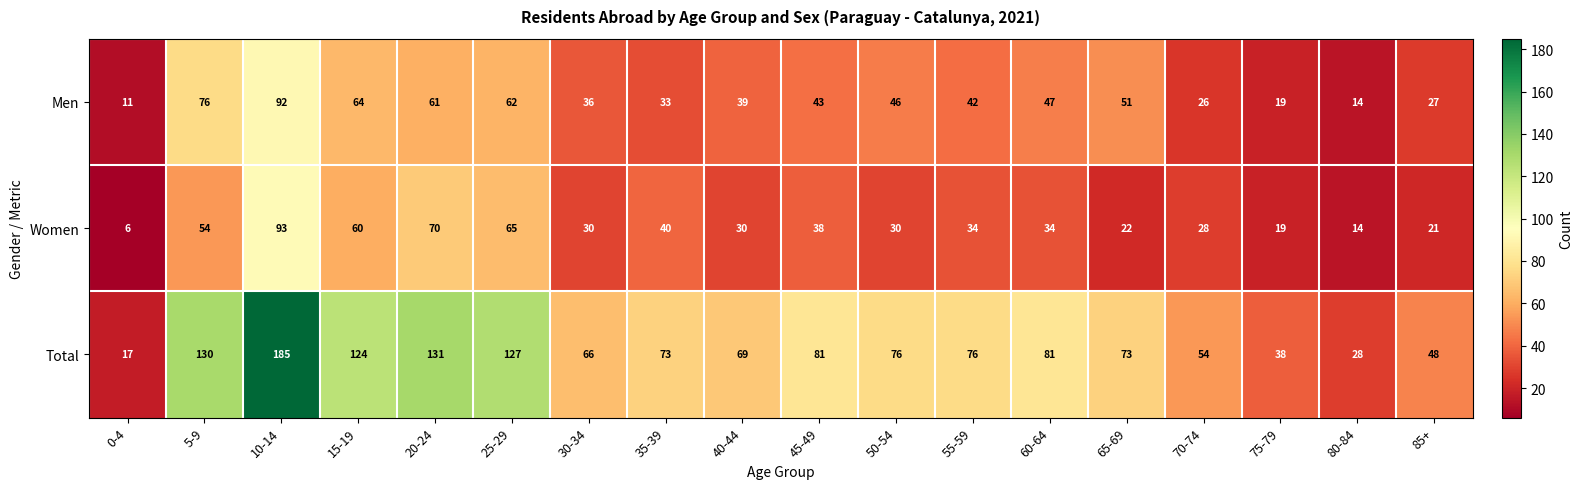

How many data points does each series have?

18